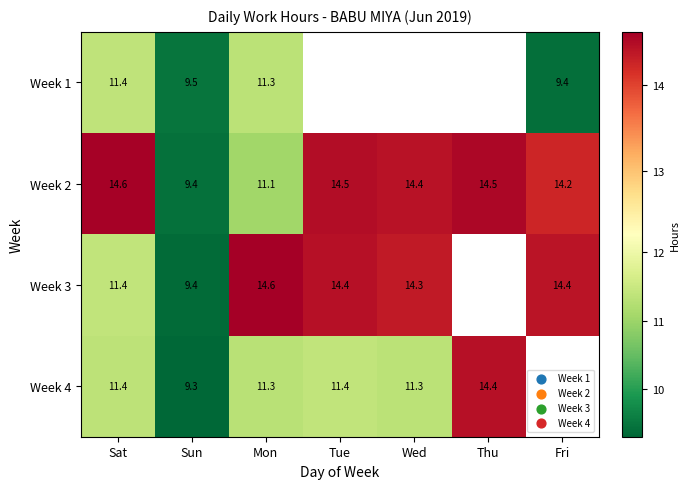

At which label does Week 2 first exceed 14?

Sat